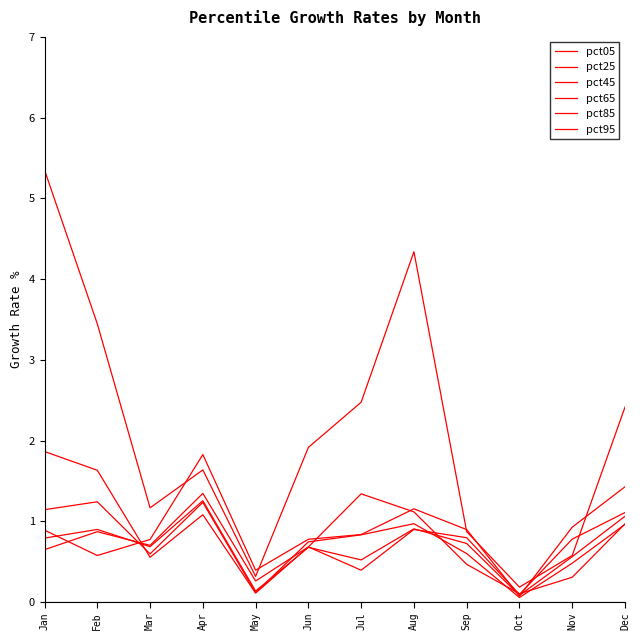

True or false: pct85 has more than 2 points higher than both neighbors.

True